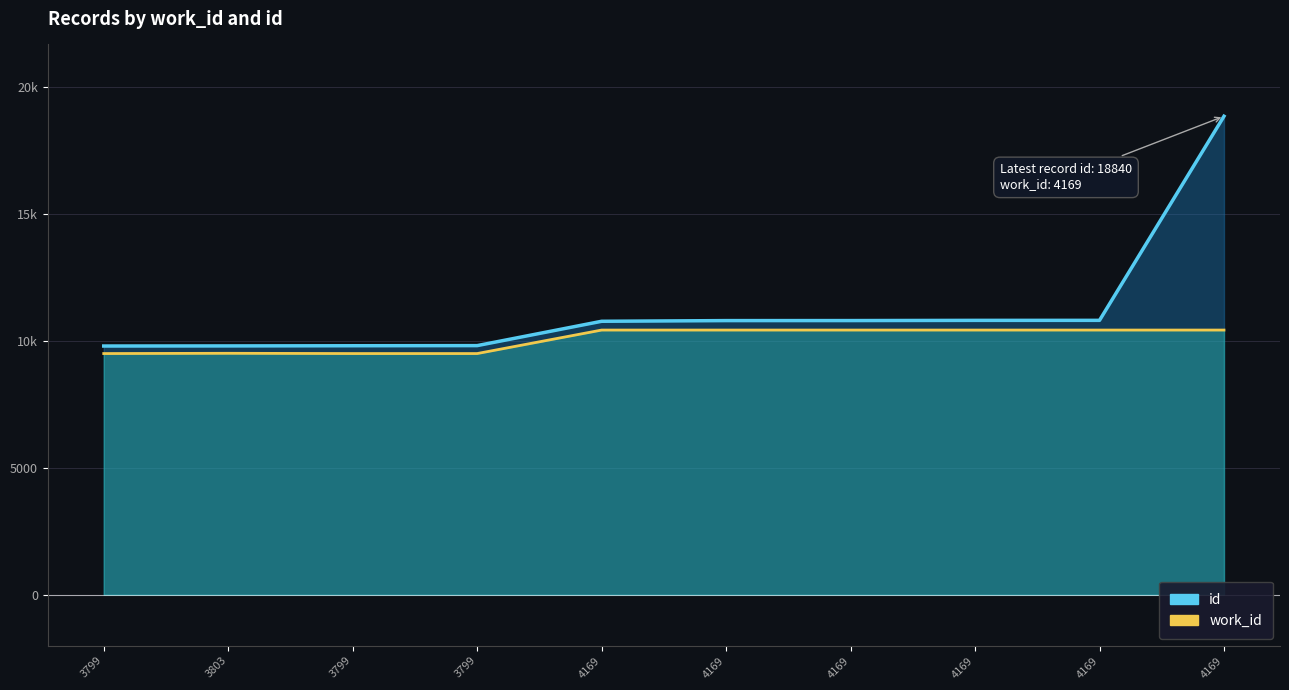

True or false: work_id has a value of 9497.5 at 3799.

True